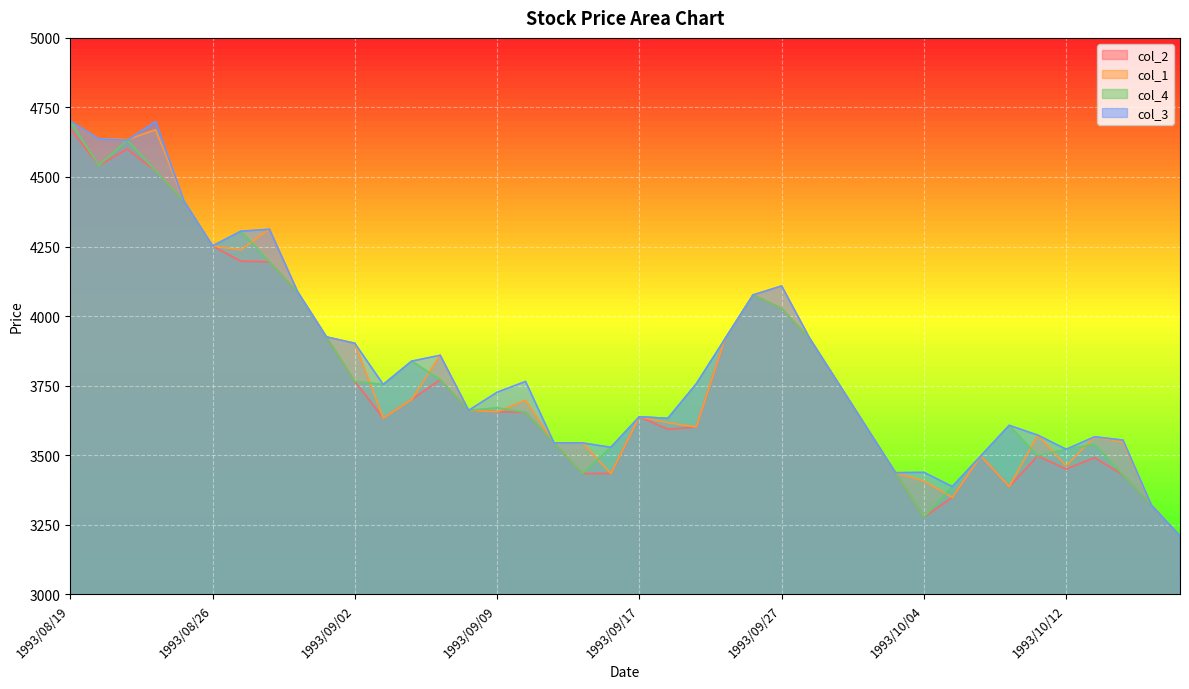

What is the approximate value of col_1 at 1993/08/24?

4670